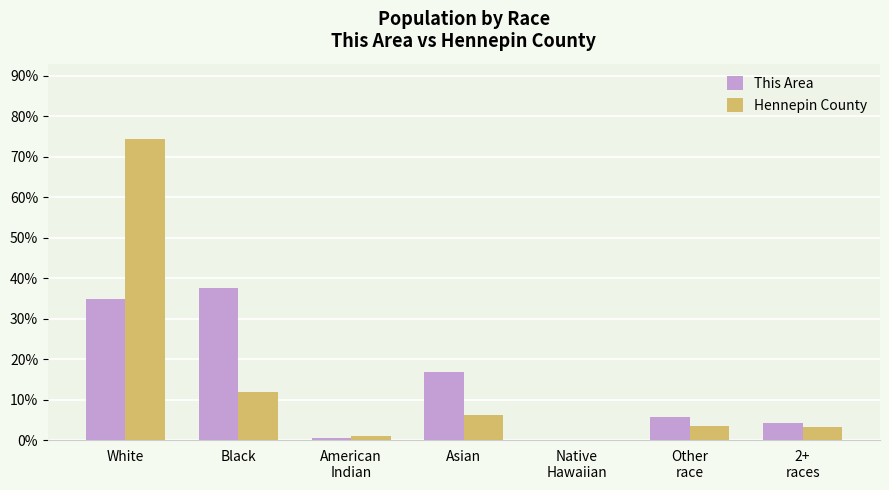

What is the highest value of the Hennepin County series?

74.4